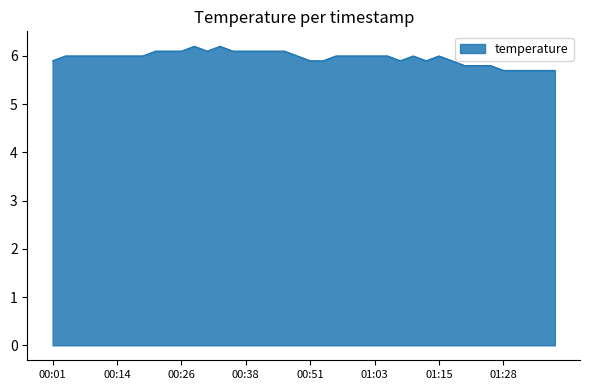

What is the difference between the maximum and minimum values?

0.5